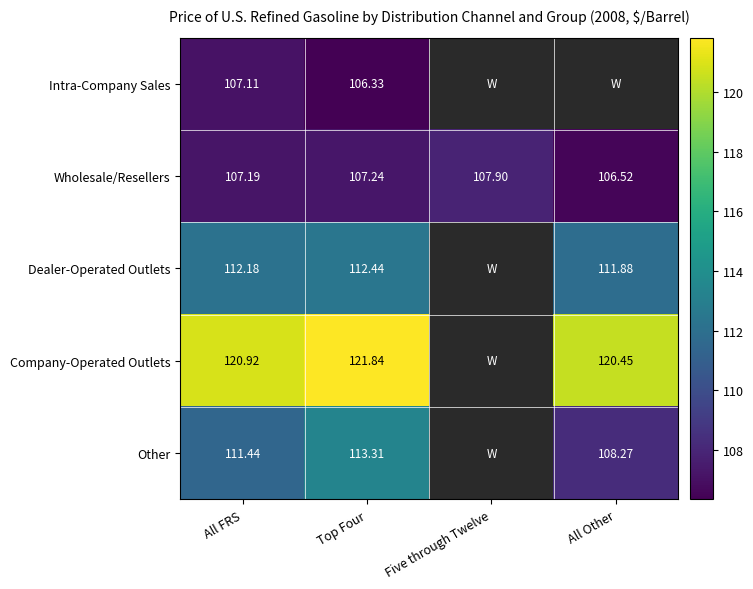

Rank the categories by Wholesale/Resellers value from lowest to highest.

All Other, All FRS, Top Four, Five through Twelve